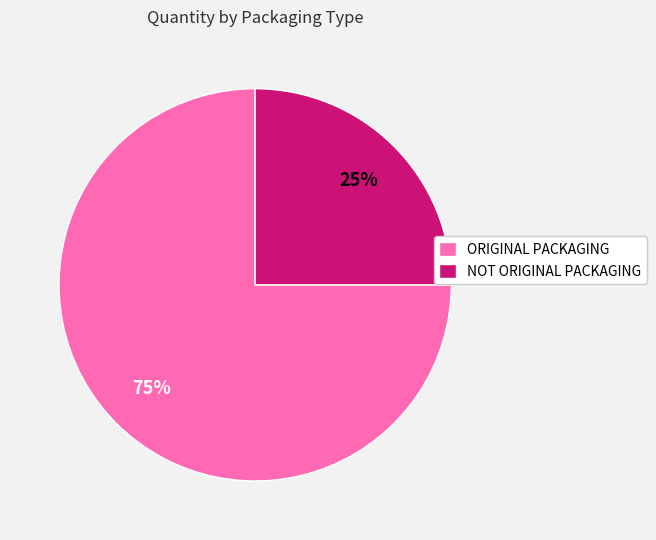

To the nearest percent, what portion does NOT ORIGINAL PACKAGING represent?

25%